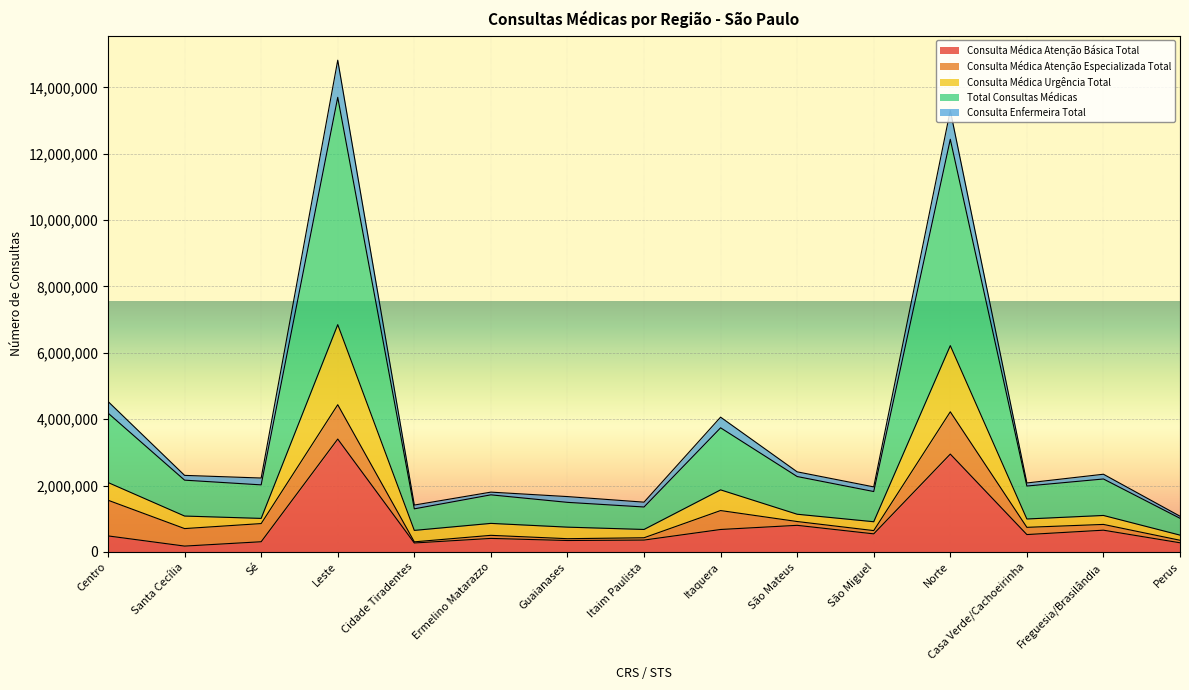

List the labels in order of Consulta Enfermeira Total value, largest first.

Leste, Norte, Centro, Itaquera, São Mateus, Freguesia/Brasilândia, Santa Cecília, Sé, Casa Verde/Cachoeirinha, São Miguel, Ermelino Matarazzo, Guaianases, Itaim Paulista, Cidade Tiradentes, Perus